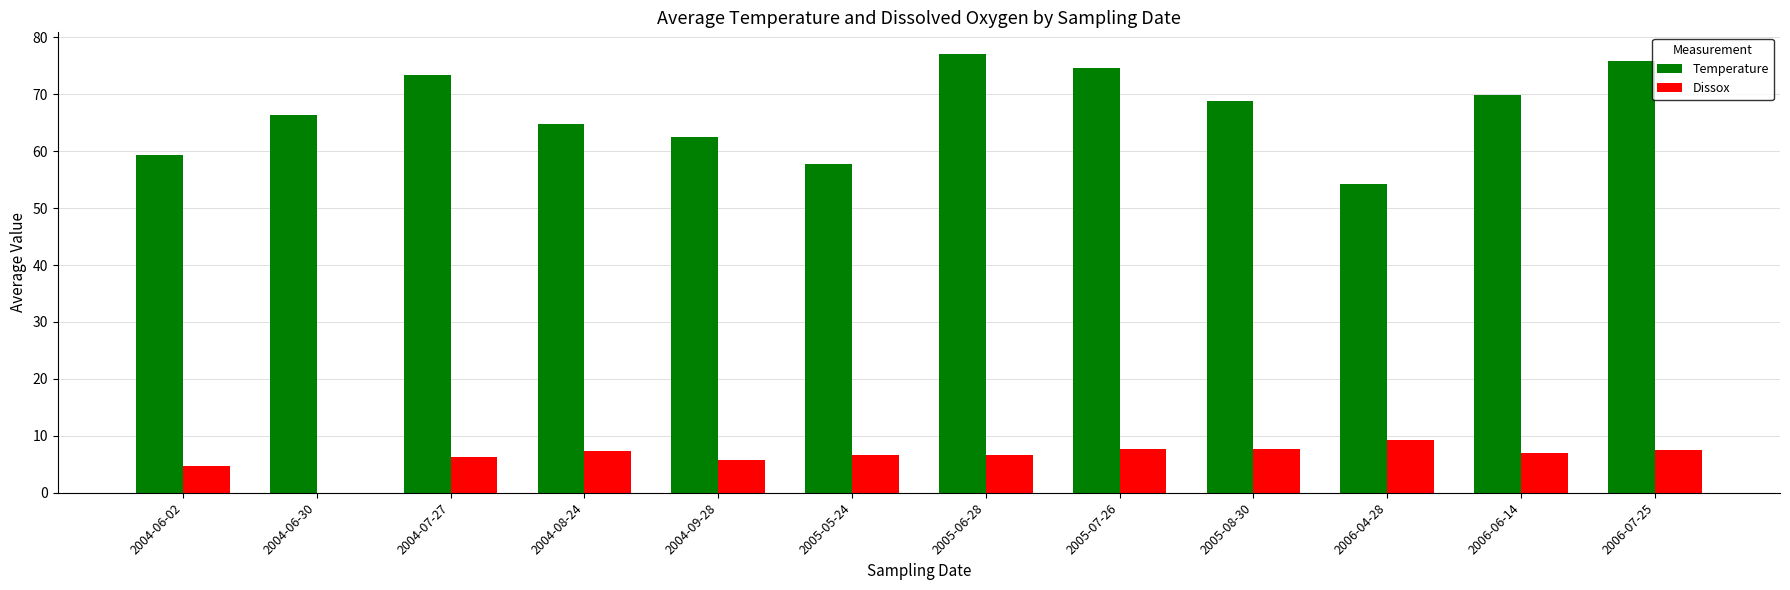

What is the total value across all series at 2005-05-24?

64.5